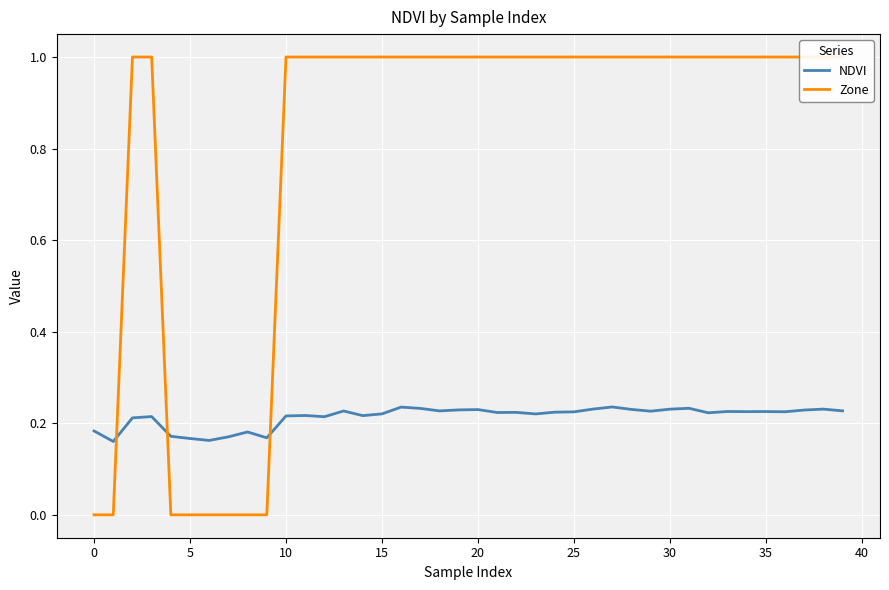

True or false: Zone and NDVI intersect in this chart.

True